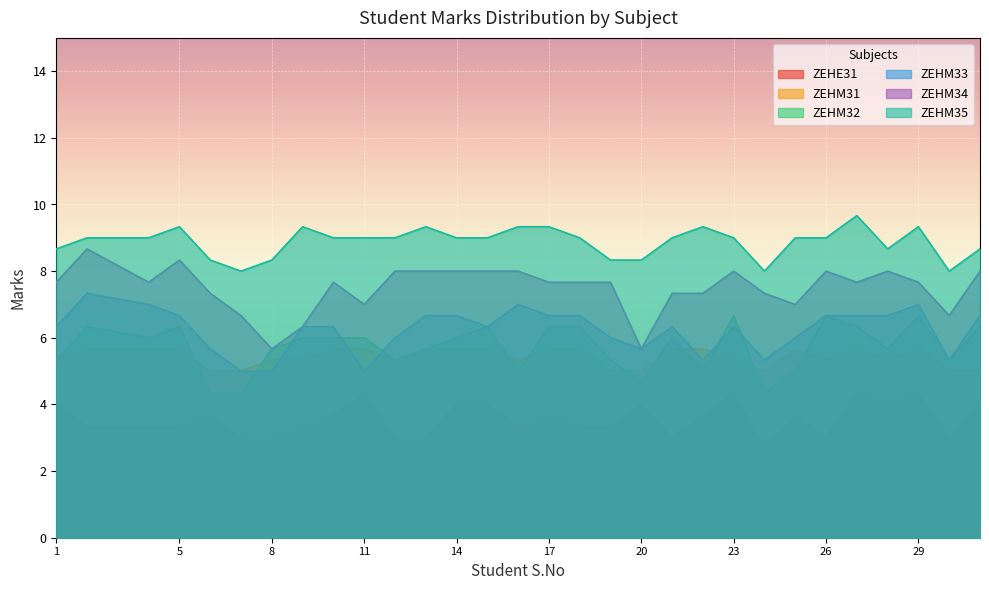

What is the total value across all series at 20?

33.3